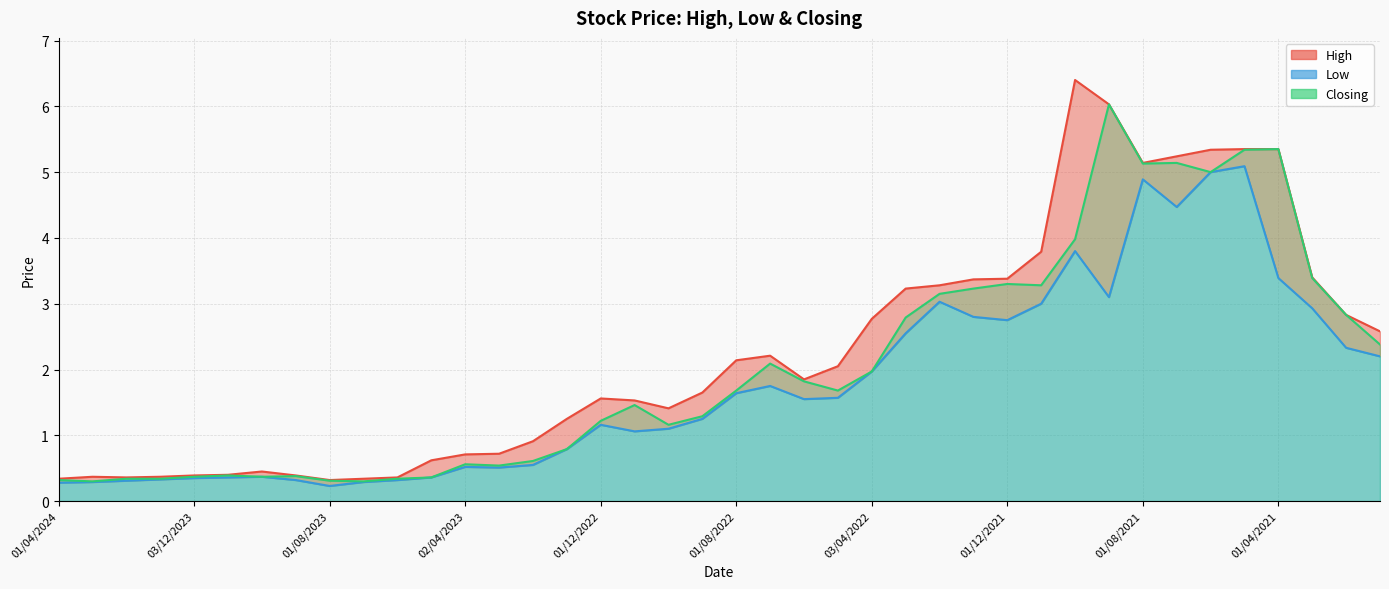

At which label is Low closest to 2?

03/04/2022